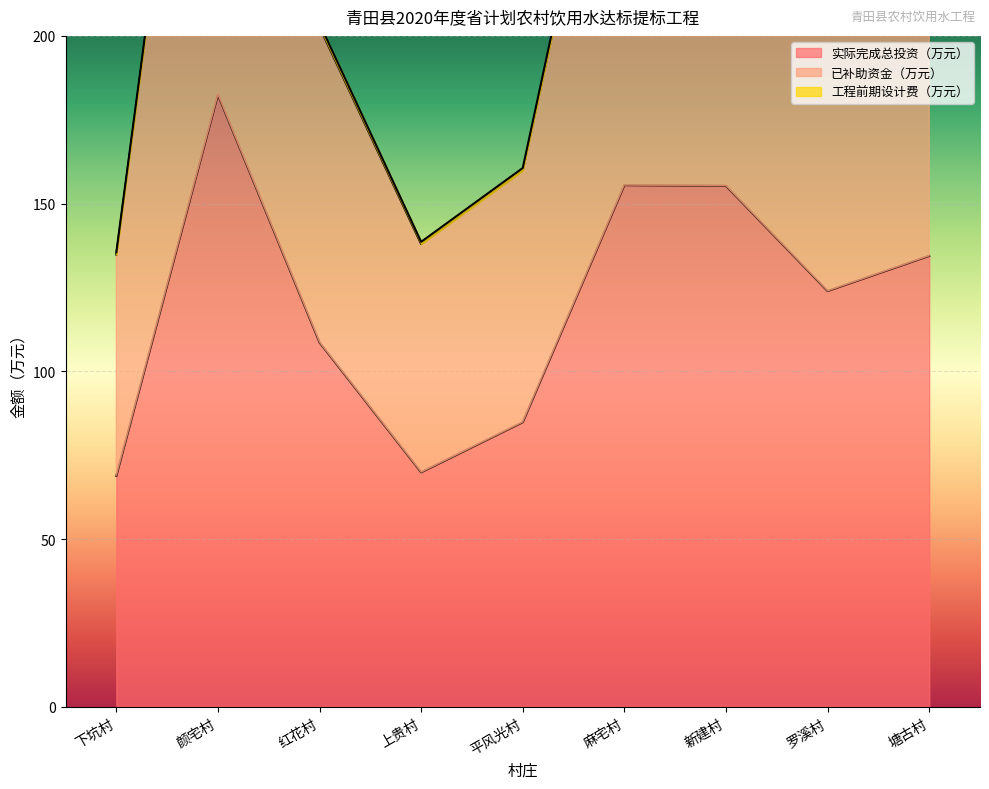

What is the maximum value for 工程前期设计费（万元）?

364.3